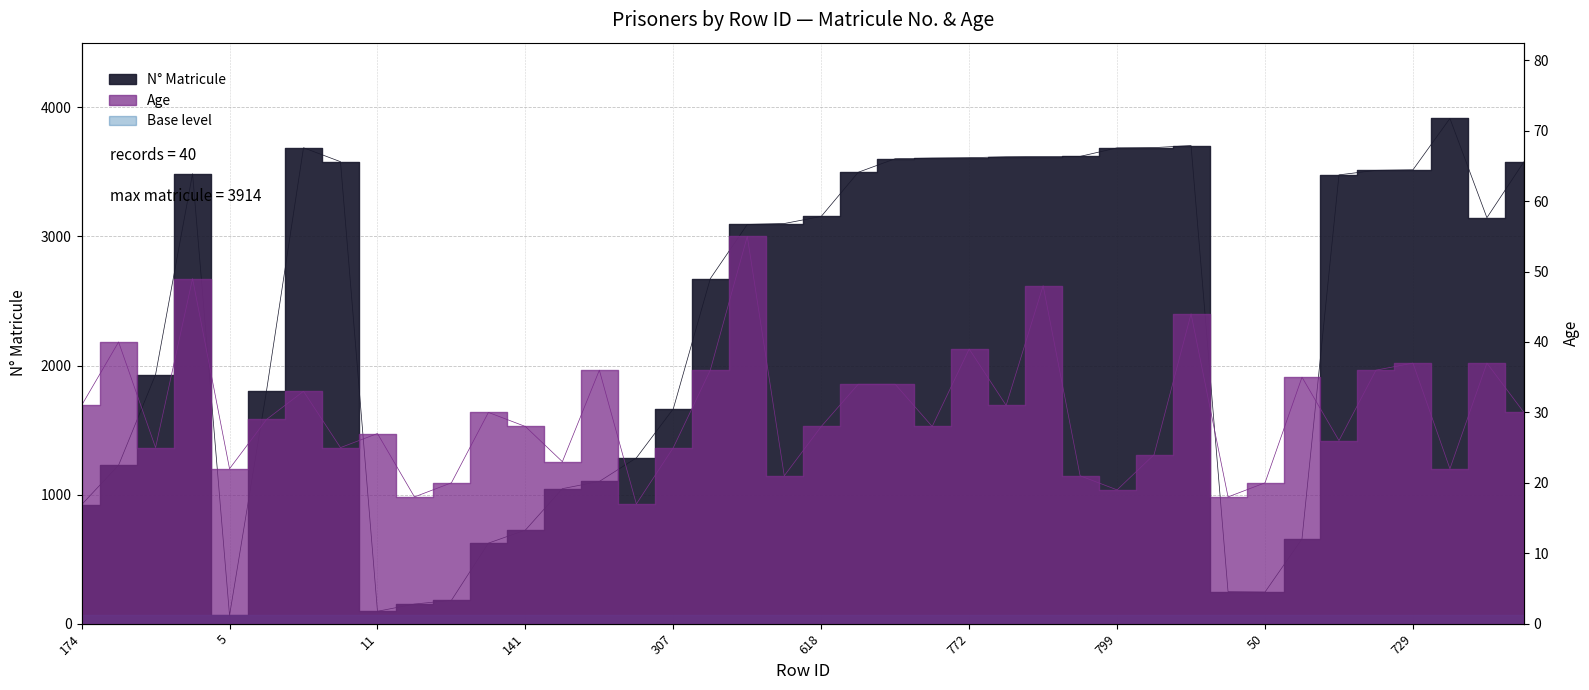

Which label corresponds to the smallest value in the chart?

237